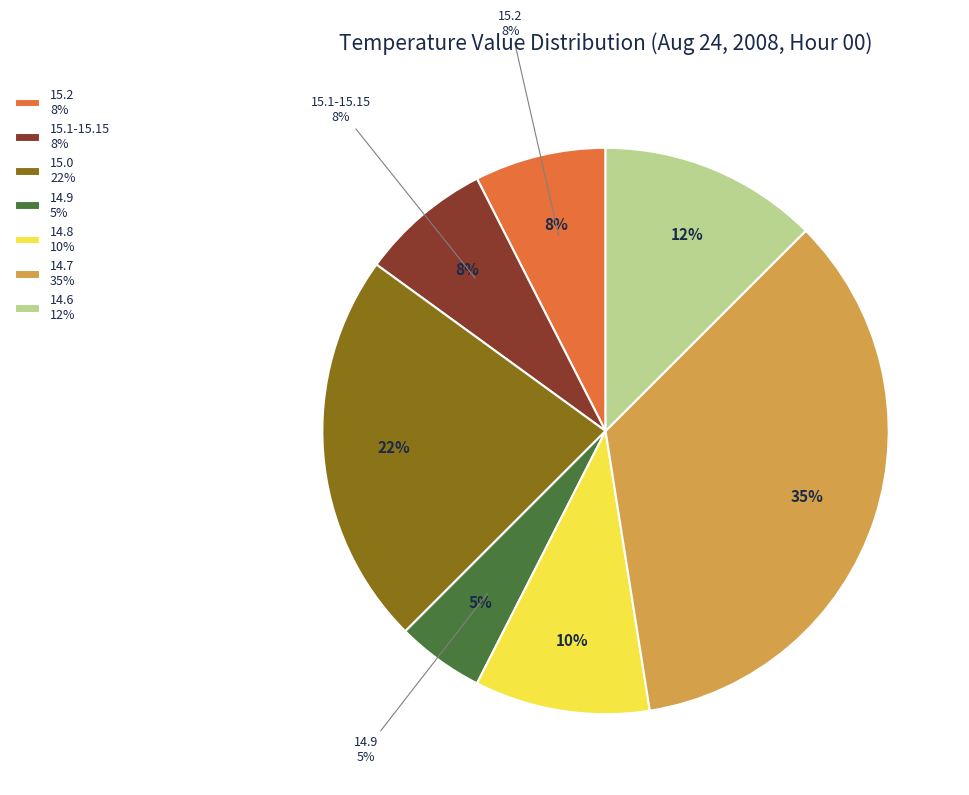

Combined, do 6 and 30 account for over 50%?

No